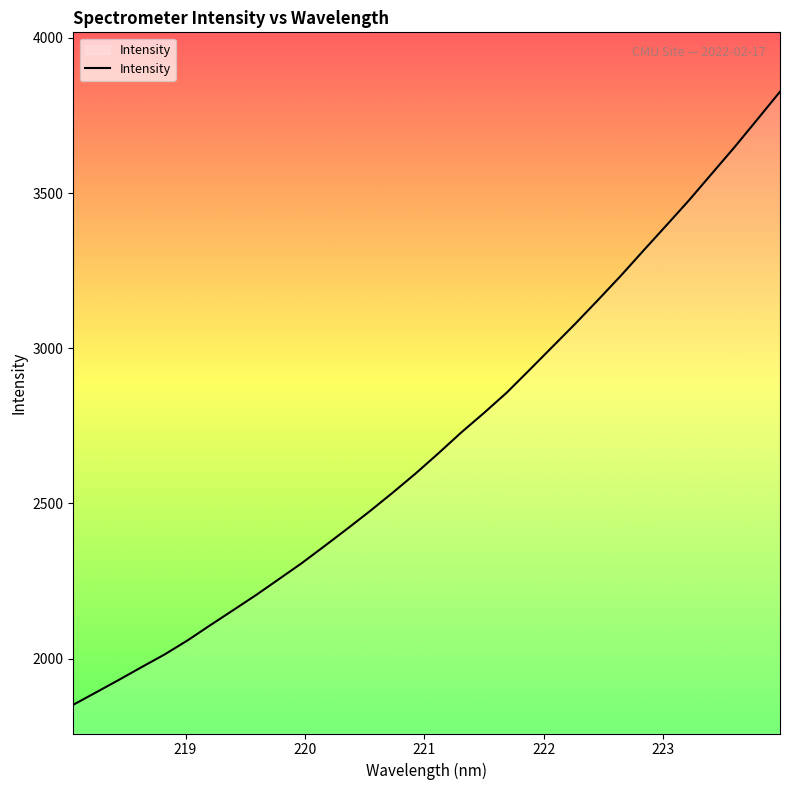

What is the sum of all values?

86529.7